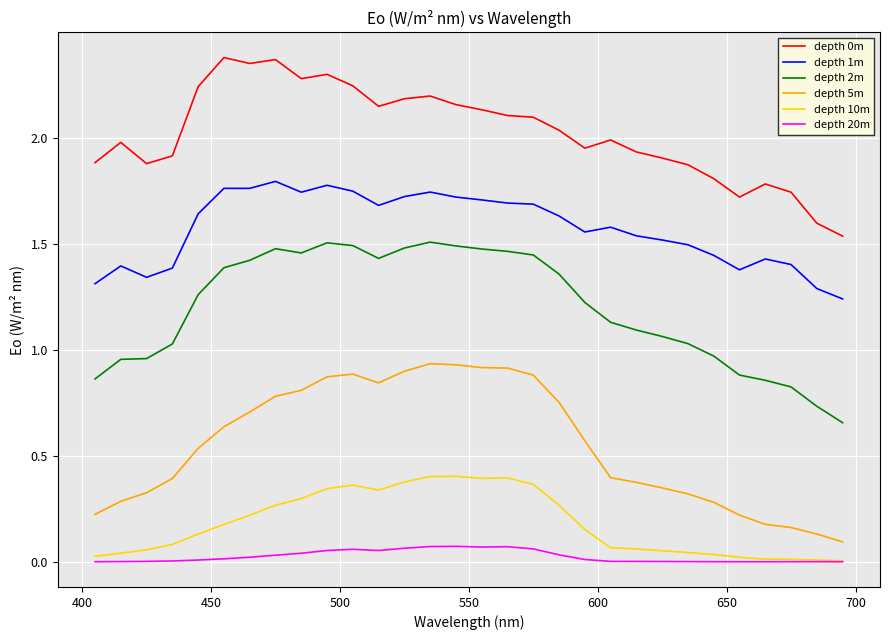

True or false: depth 2m and depth 20m intersect in this chart.

False